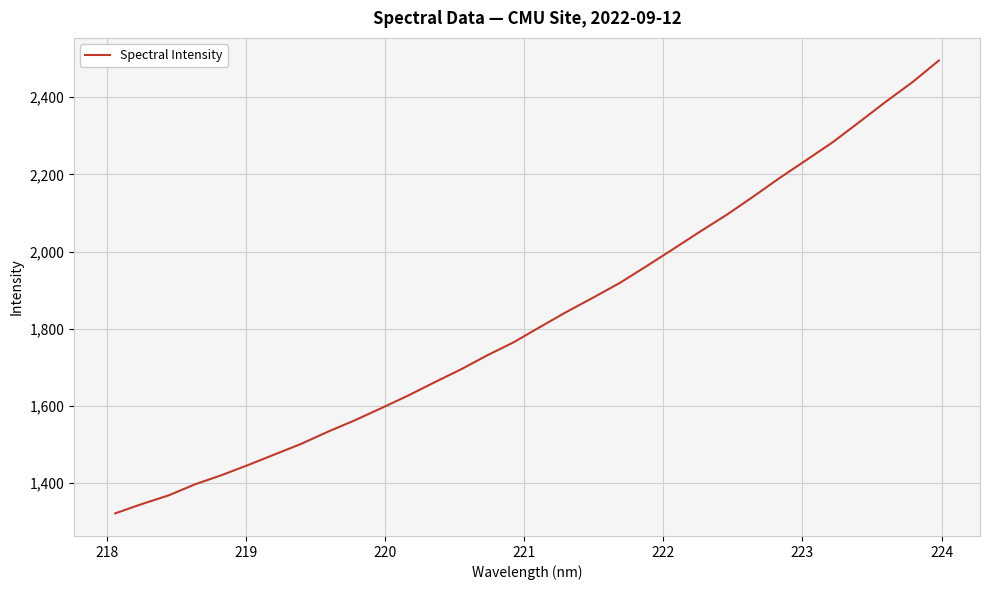

What is the smallest value displayed?

1322.2